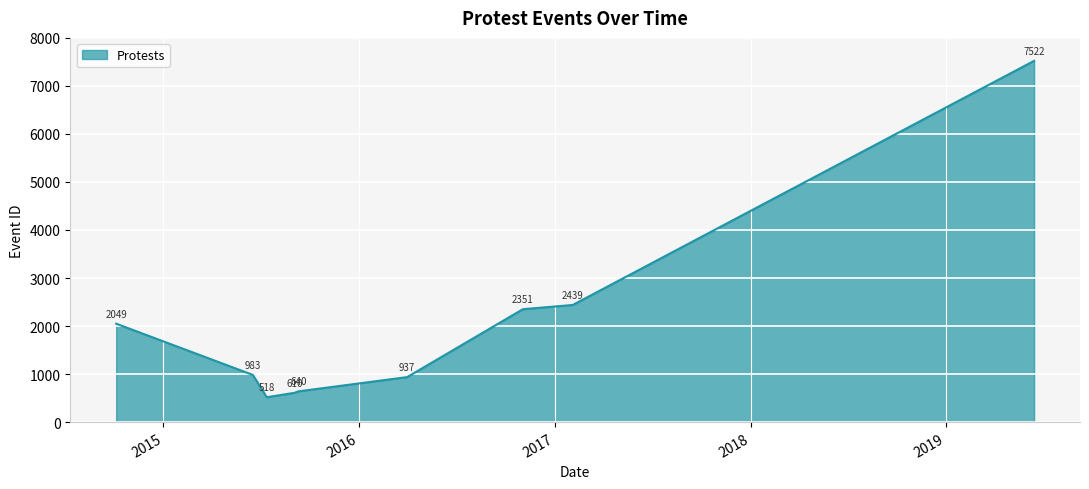

What is the difference between the maximum and minimum values?

7004